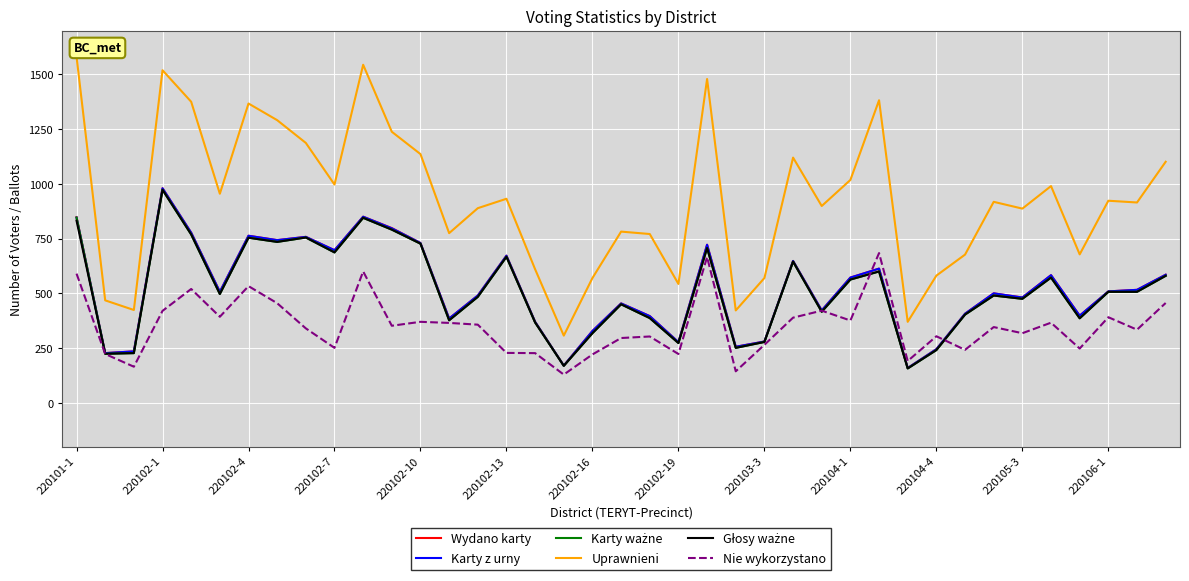

What is the maximum value shown in the chart?

1581